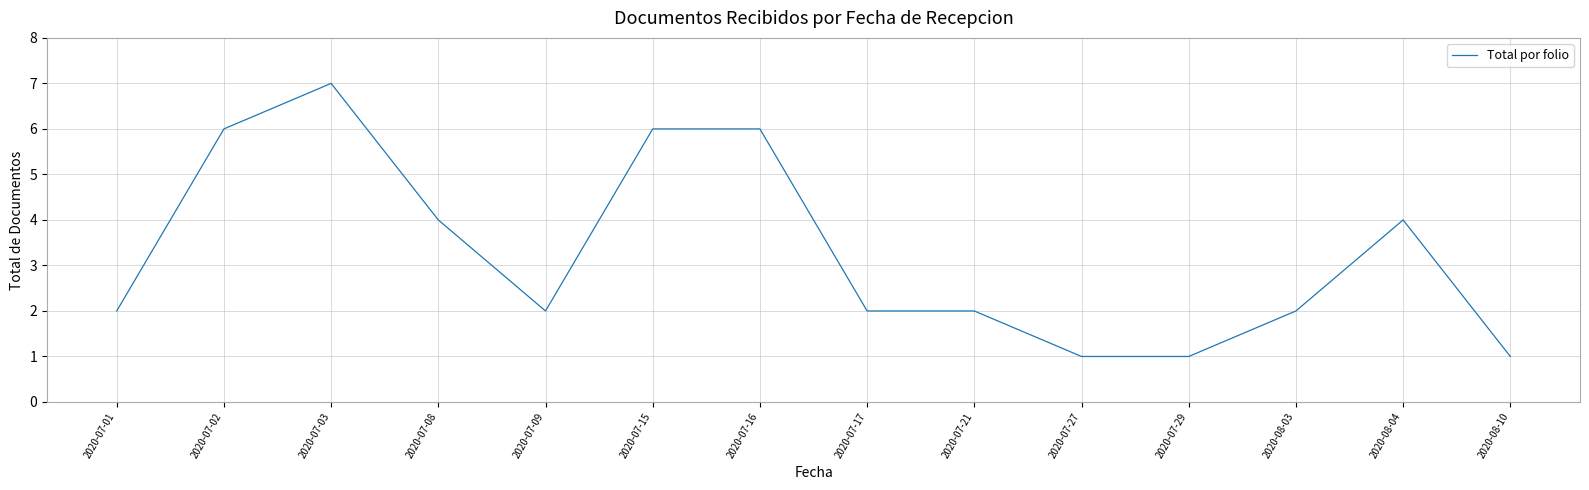

What is the ratio of the value at 2020-08-03 to the value at 2020-07-03?

0.3